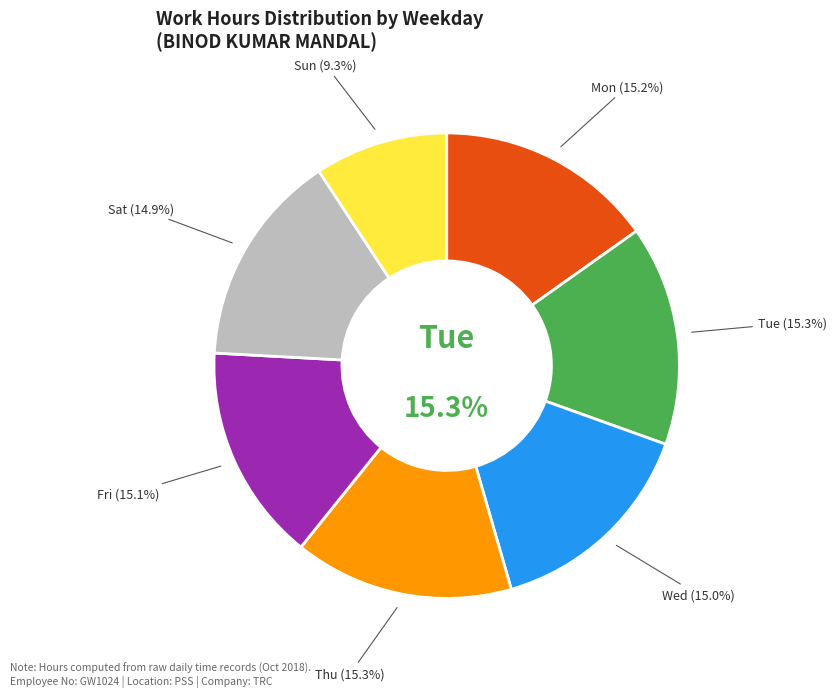

What percentage do Sat and Fri together represent?

30.0%